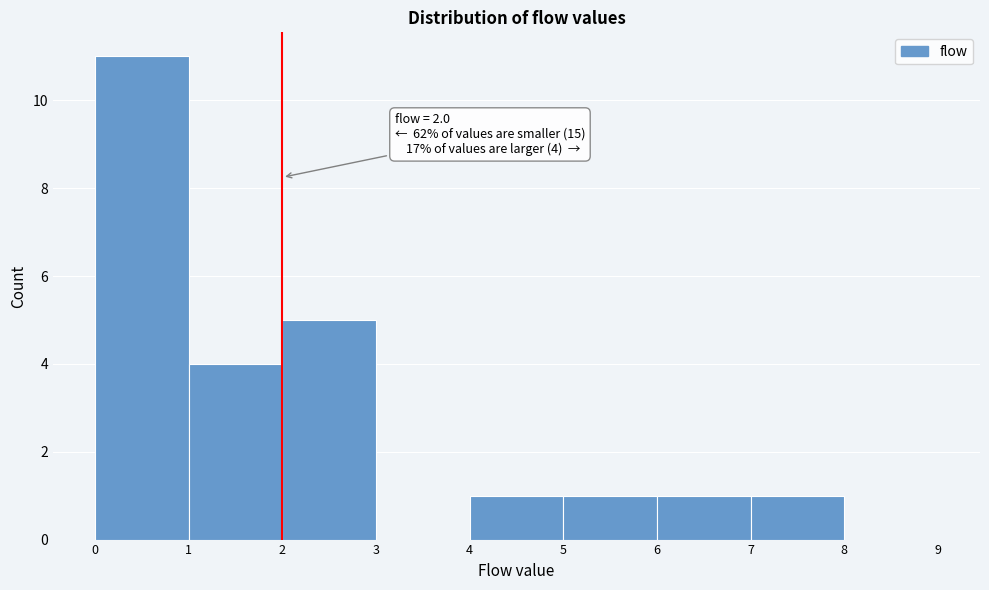

Which range on the x-axis has the tallest bar?

0 to 1